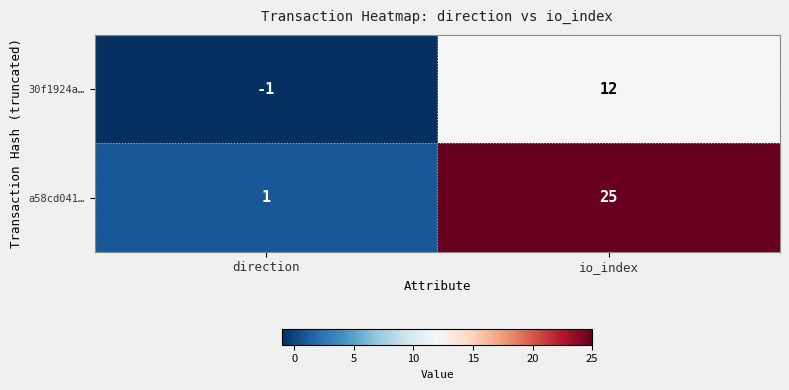

The 30f1924a… series shows -1 at direction. True or false?

True